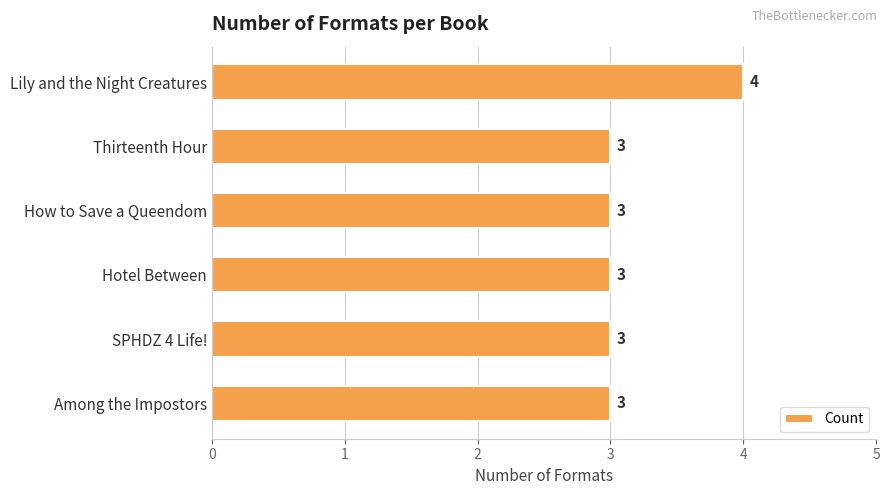

Is it true that the value at Among the Impostors is 5?

False